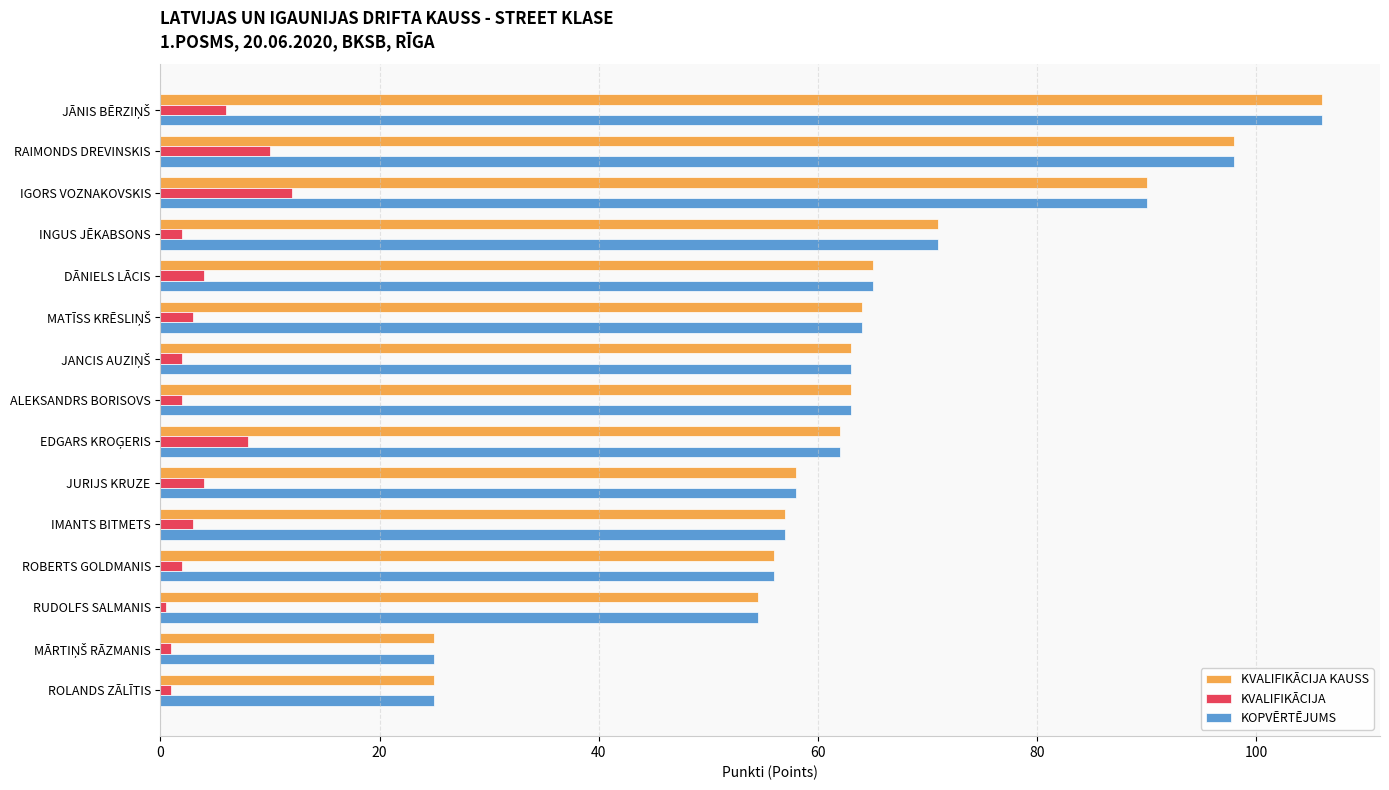

What is the difference between the maximum and minimum values in the KVALIFIKĀCIJA series?

11.5